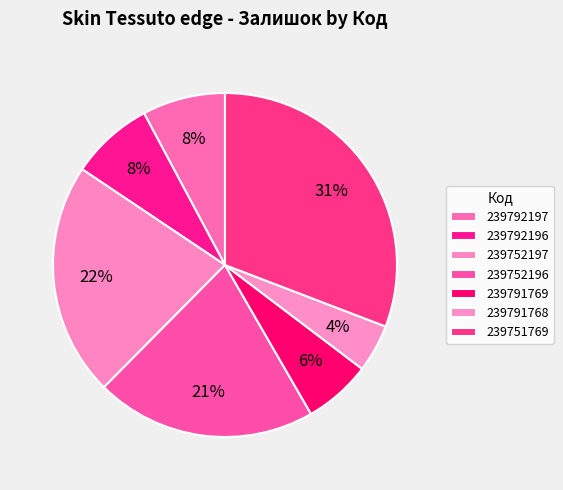

True or false: 239752196 accounts for 21% of the total.

True